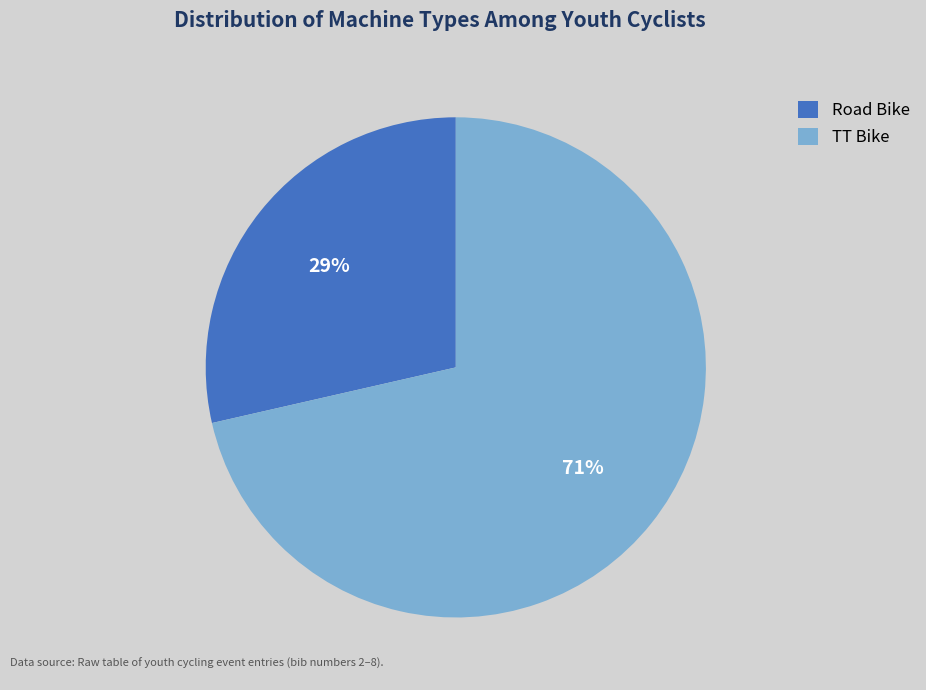

The Road Bike slice represents 29% of the pie. True or false?

True